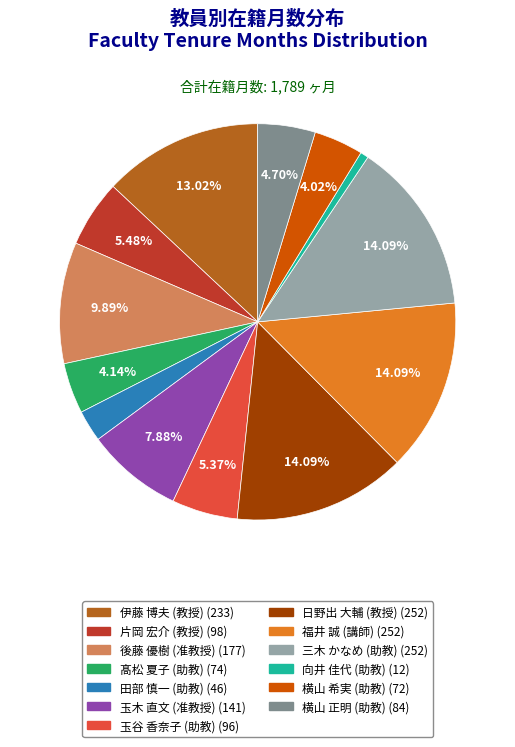

Is there any slice that represents more than half of the pie?

No